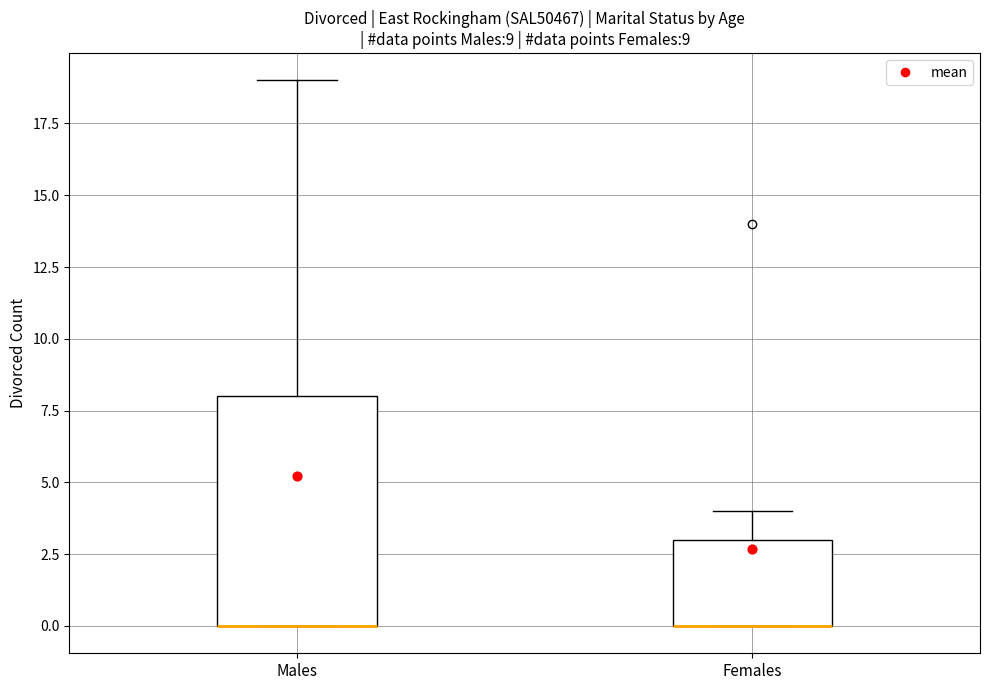

Which box is the tallest, from its lower edge to its upper edge?

Males